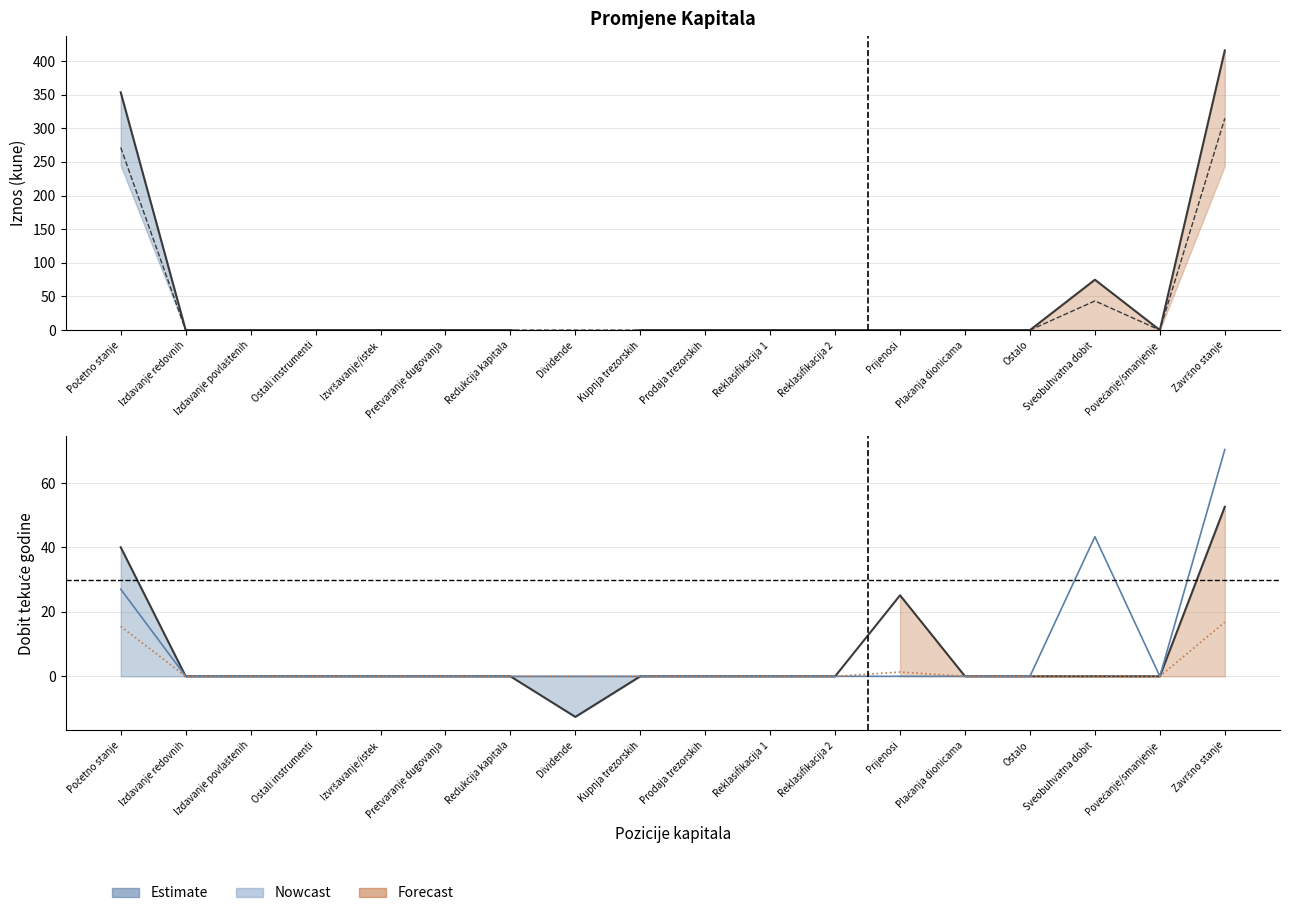

What is the label of the 15th point from the left?

Ostalo